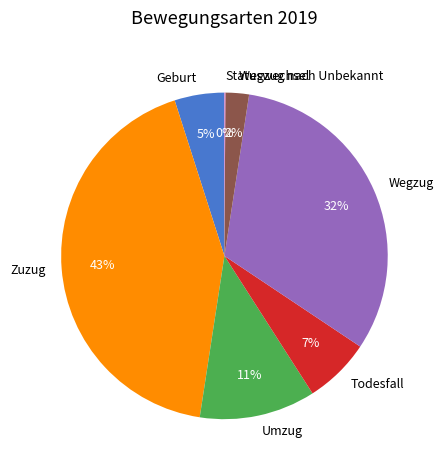

What is the largest slice in the pie chart?

Zuzug